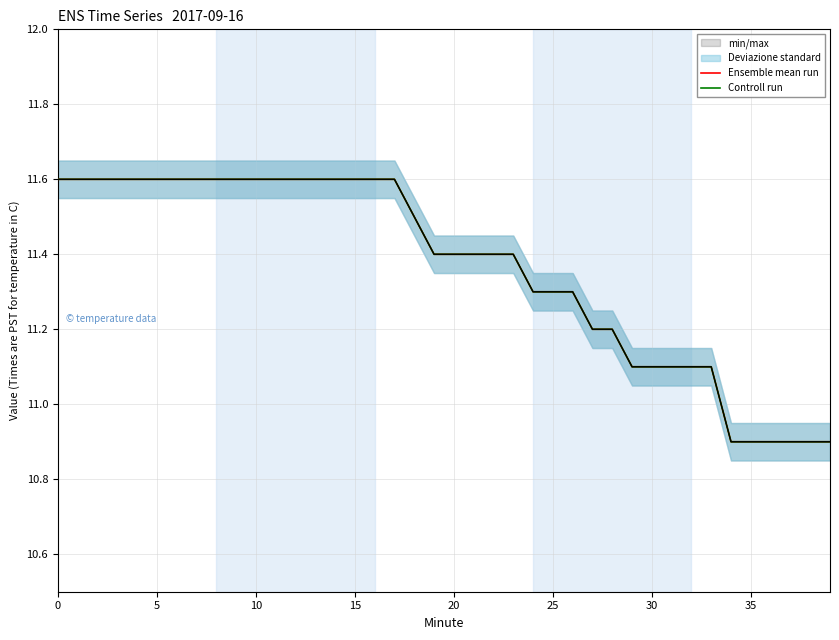

What is the total value across all series at 19?

22.8